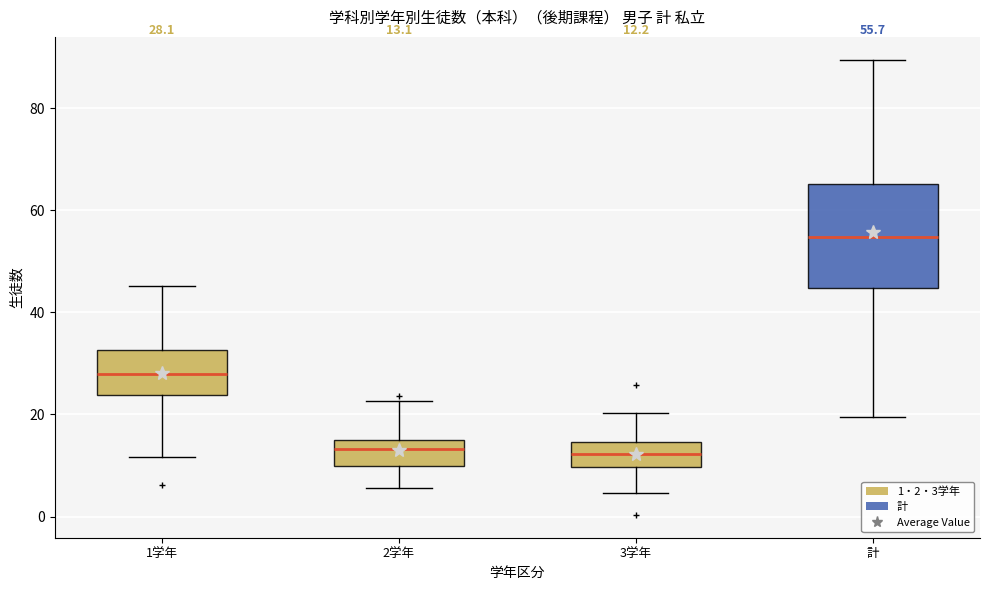

Comparing the boxes themselves (not the whiskers), which one is the tallest?

計